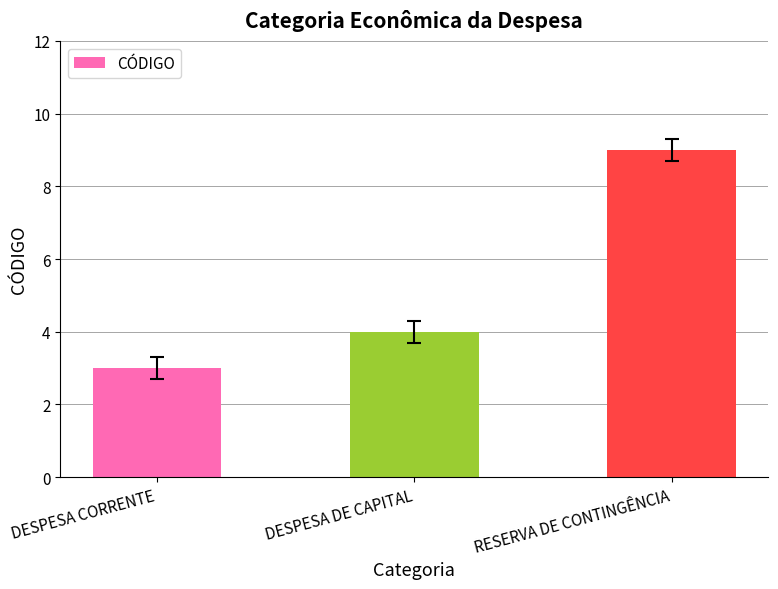

Which category has the lowest value across all series?

DESPESA CORRENTE